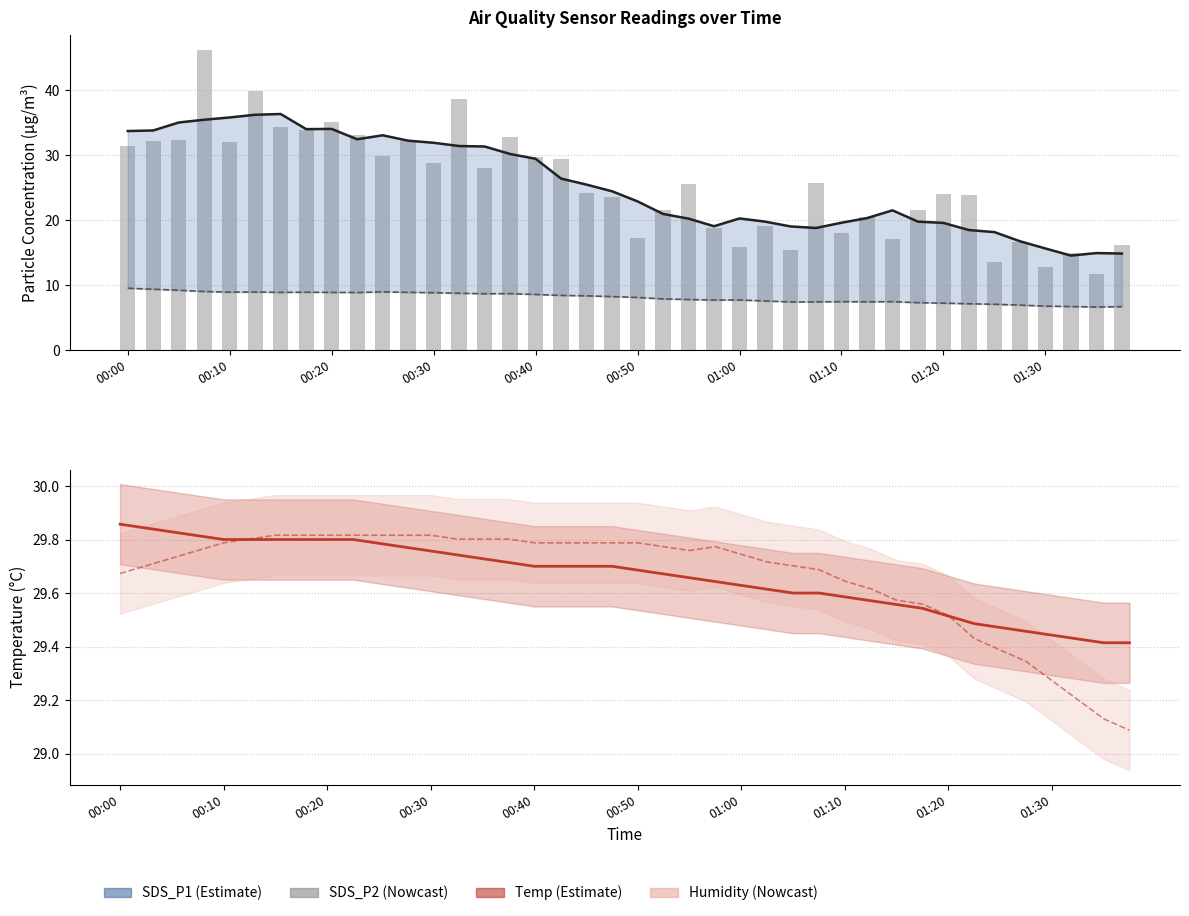

What is the difference between the second highest and second lowest values in the Temp series?

0.4